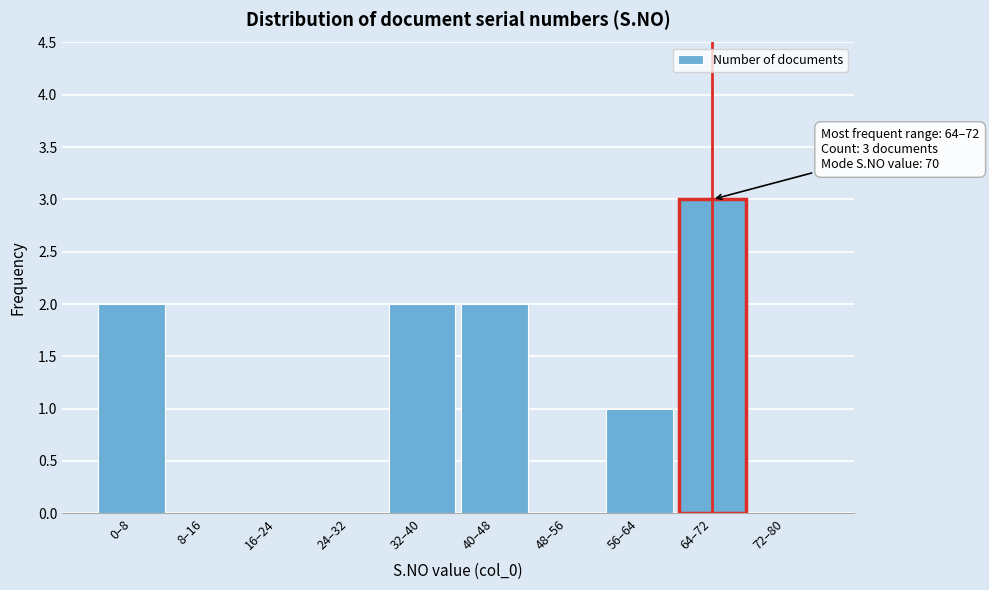

Reading left to right, list all the values displayed in this chart.

0–8=2	8–16=0	16–24=0	24–32=0	32–40=2	40–48=2	48–56=0	56–64=1	64–72=3	72–80=0